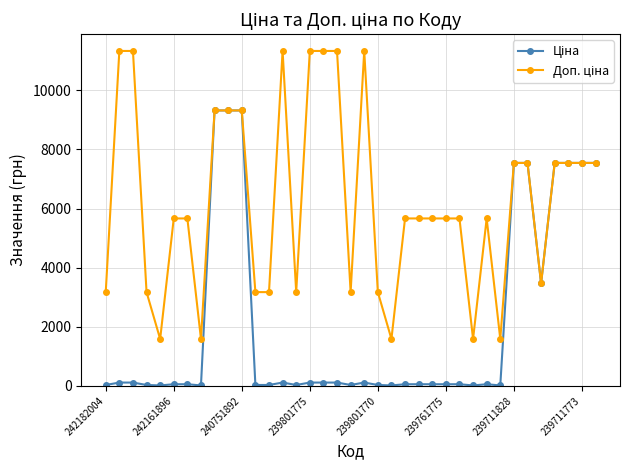

At how many categories does at least one series exceed 7073?

16